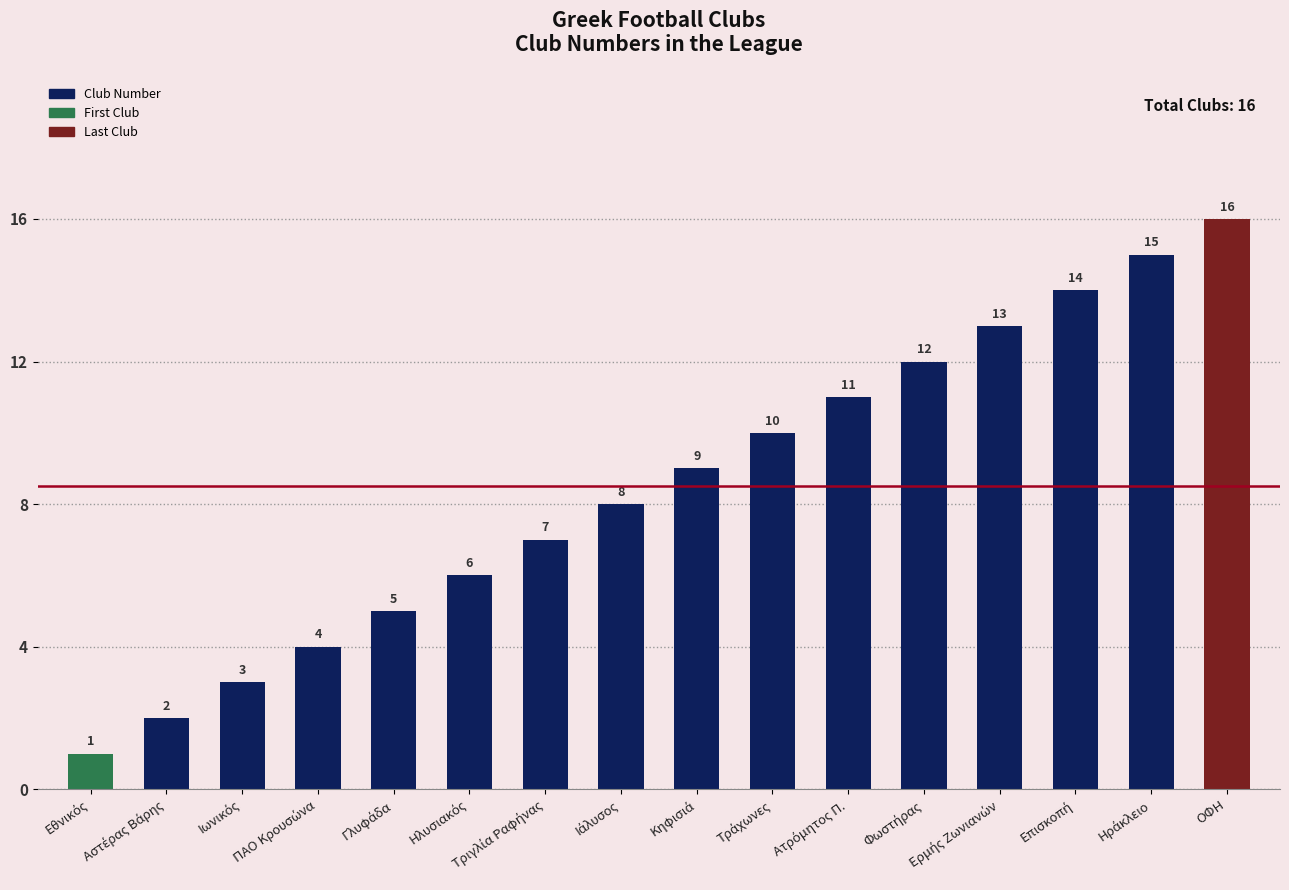

What is the difference between the maximum and second lowest values?

14